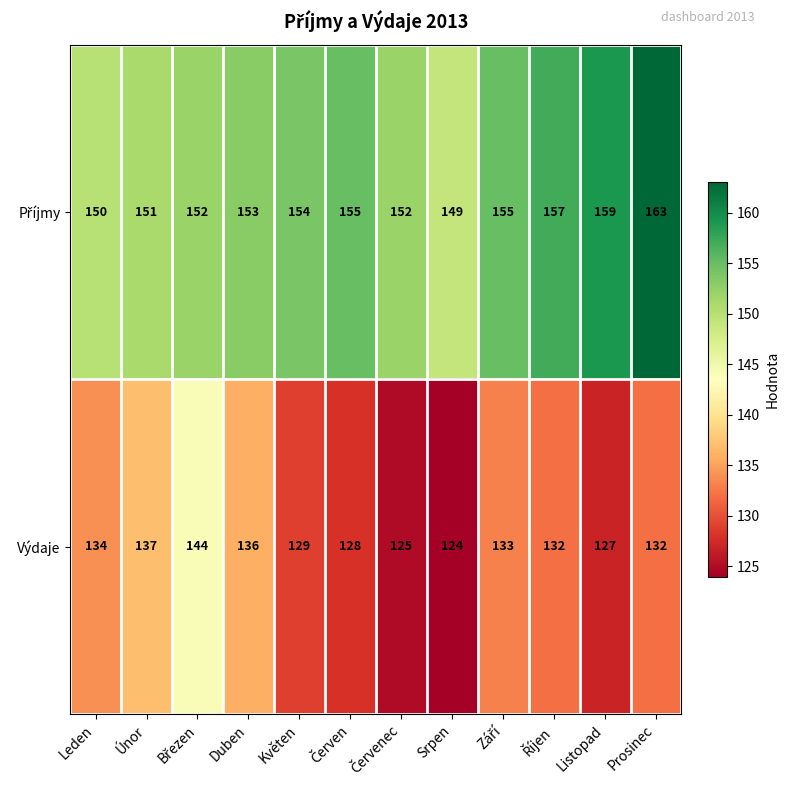

What is the difference between the second highest and second lowest values in the Výdaje series?

12